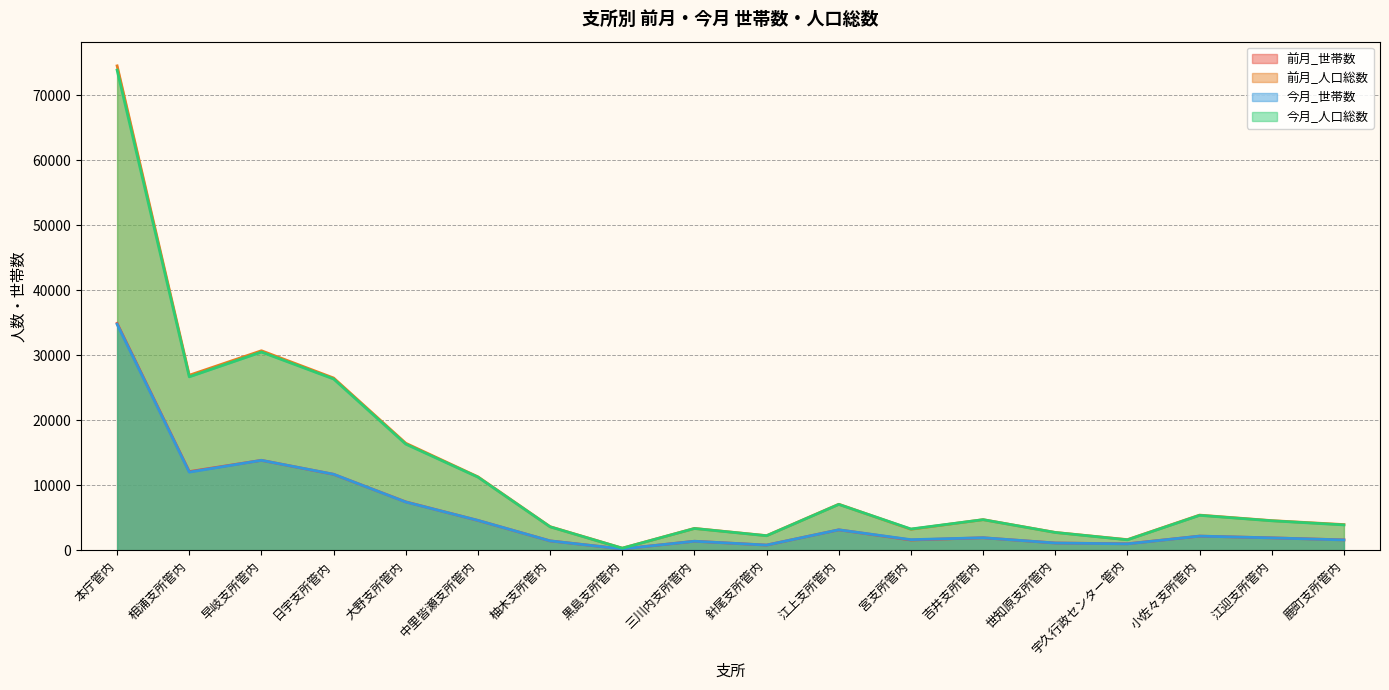

How many interior local peaks does the 今月_世帯数 series have?

5